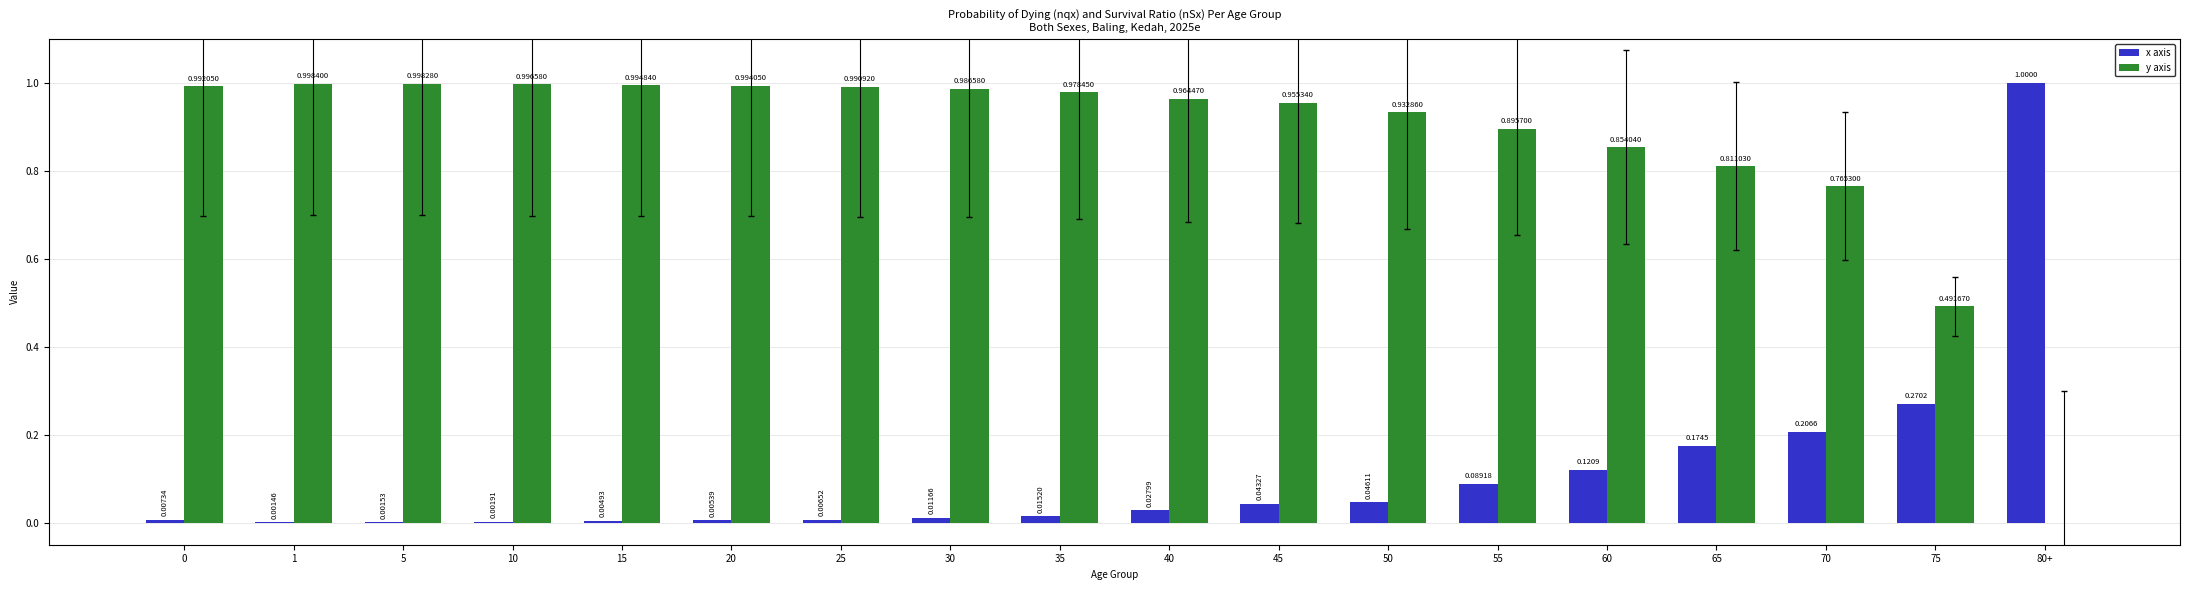

What is the sum of all y axis values?

15.6